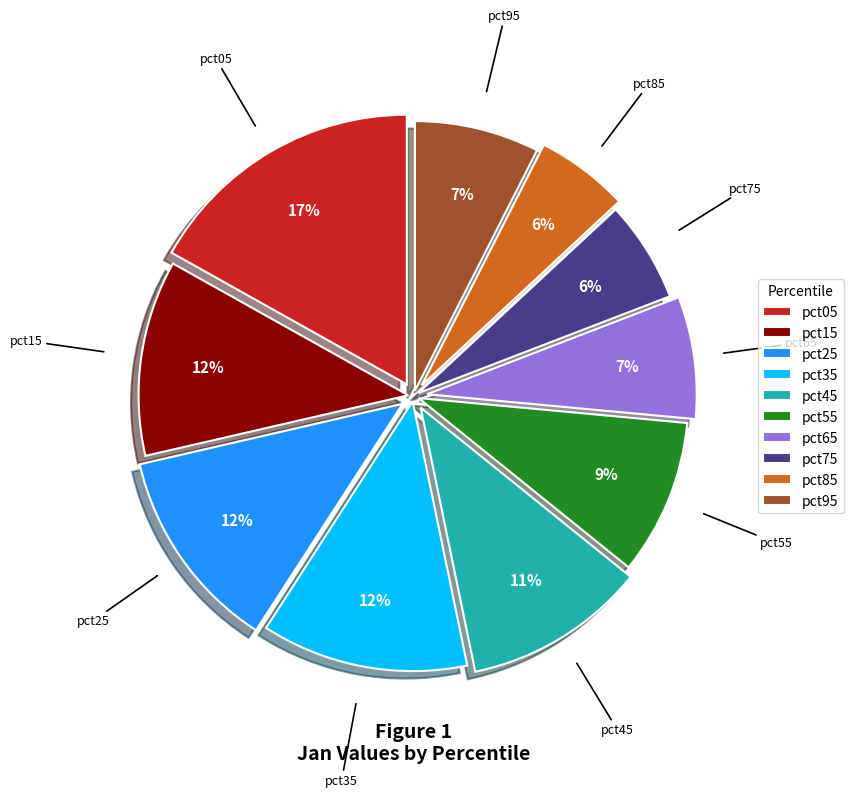

Is it true that pct85 is 18% of the pie?

False